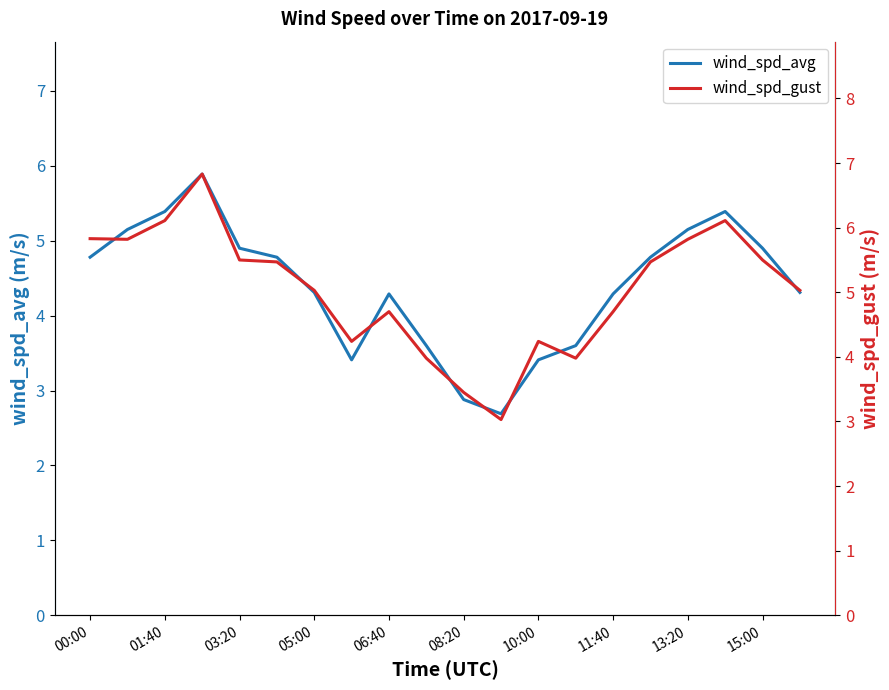

True or false: wind_spd_avg has a value of 2.9 at 08:20.

True